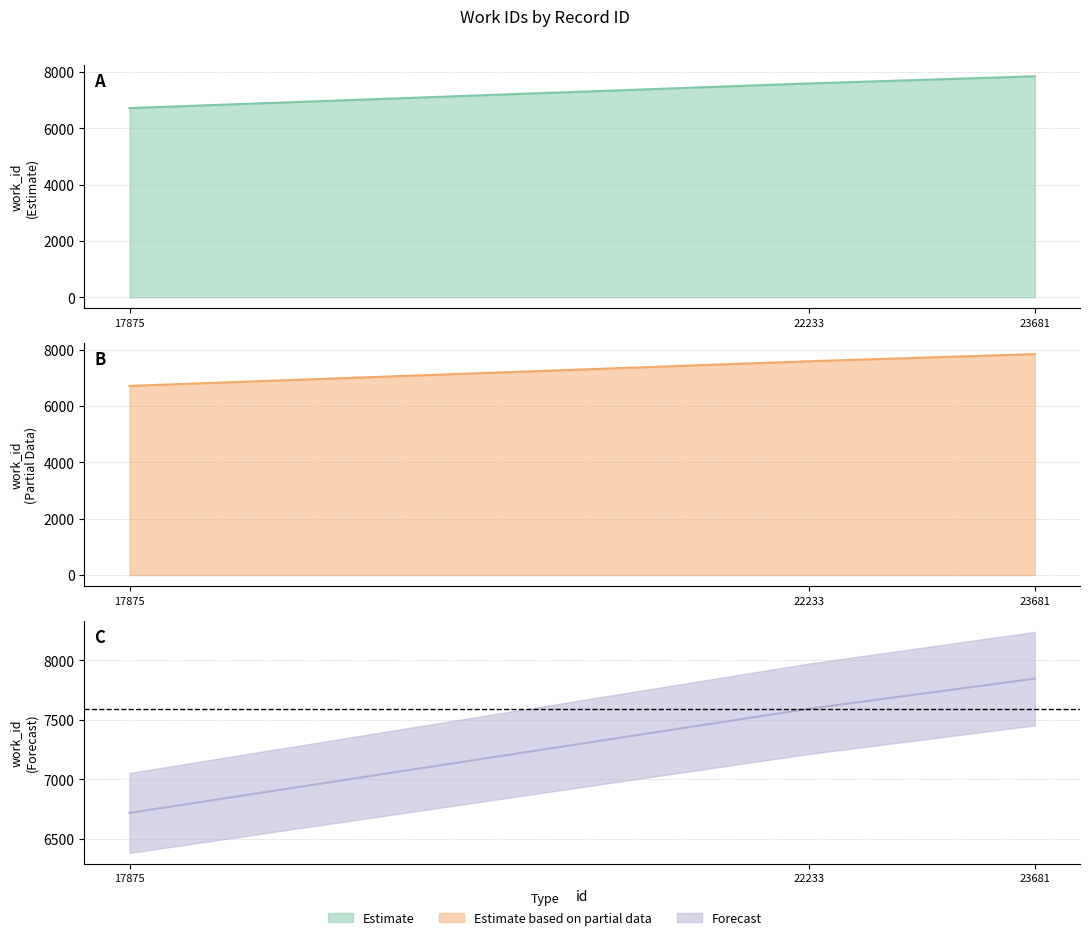

Rank the categories by value from highest to lowest.

23681, 22233, 17875